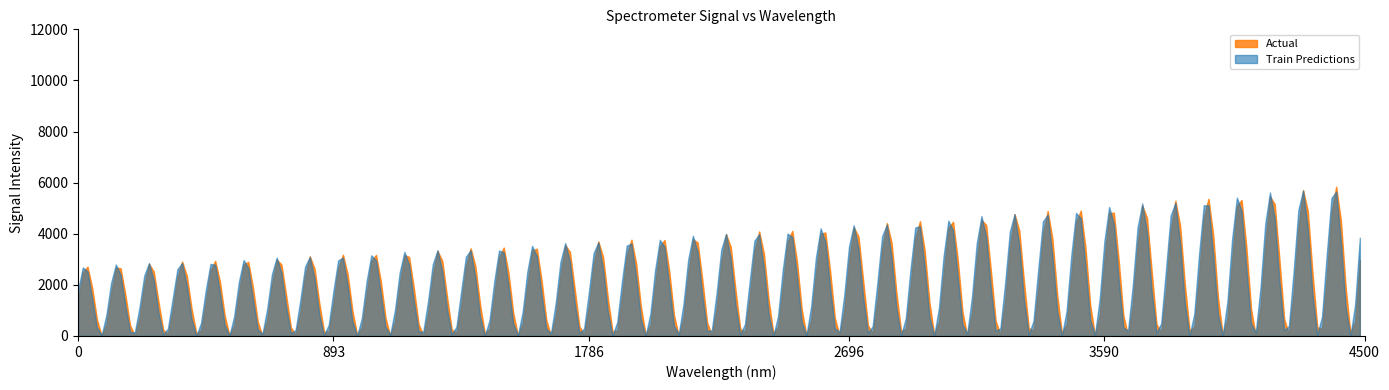

At 1786, list the series in order from largest to smallest.

Train Predictions, Actual